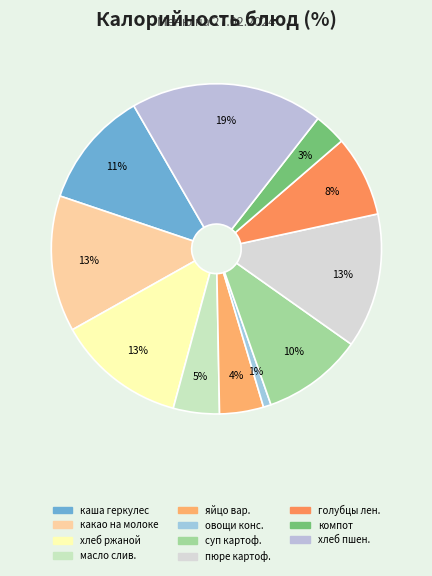

Count the number of slices in the pie.

11